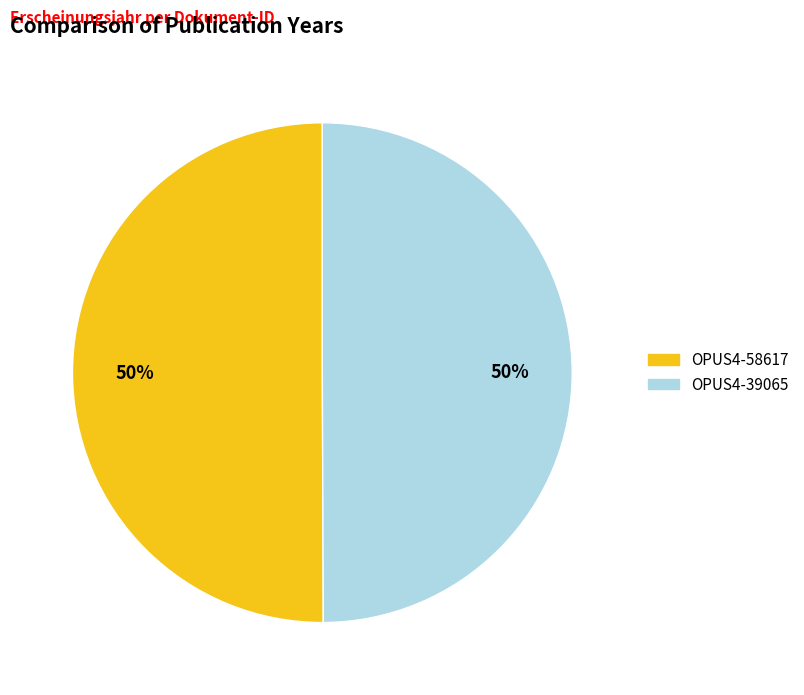

What is the ratio of the value at OPUS4-58617 to the value at OPUS4-39065?

1.0